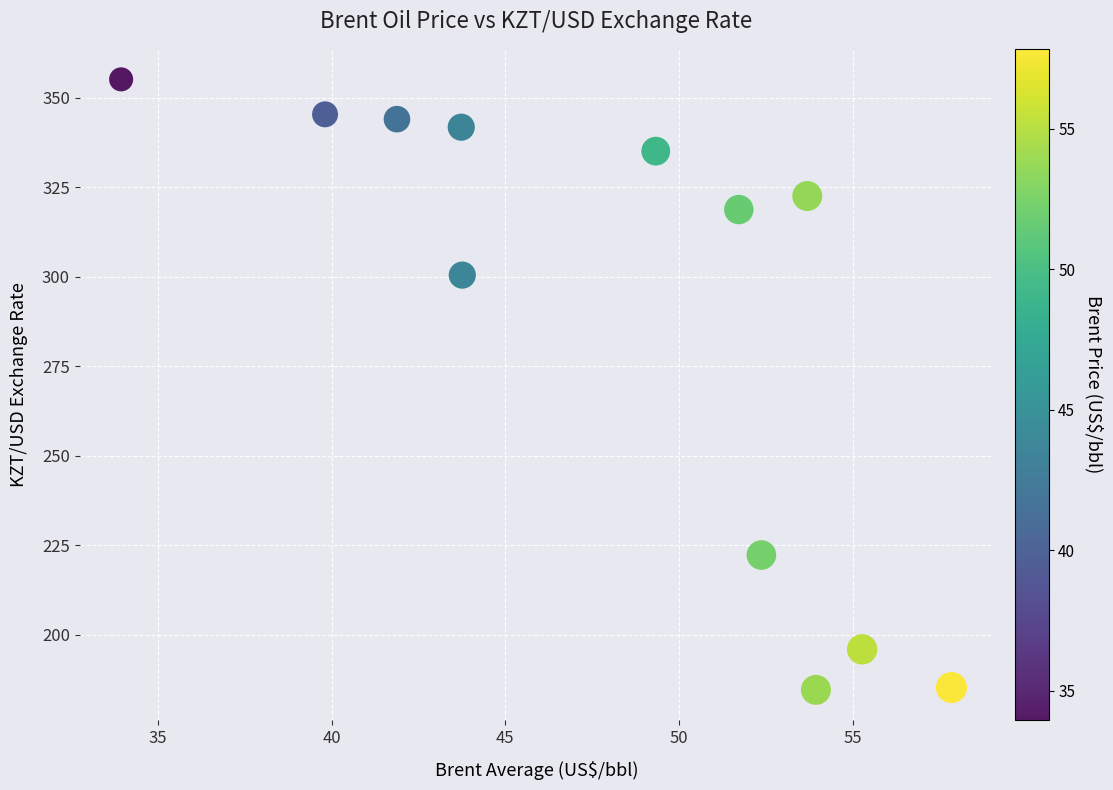

What is the range of X values (max minus min)?

23.9